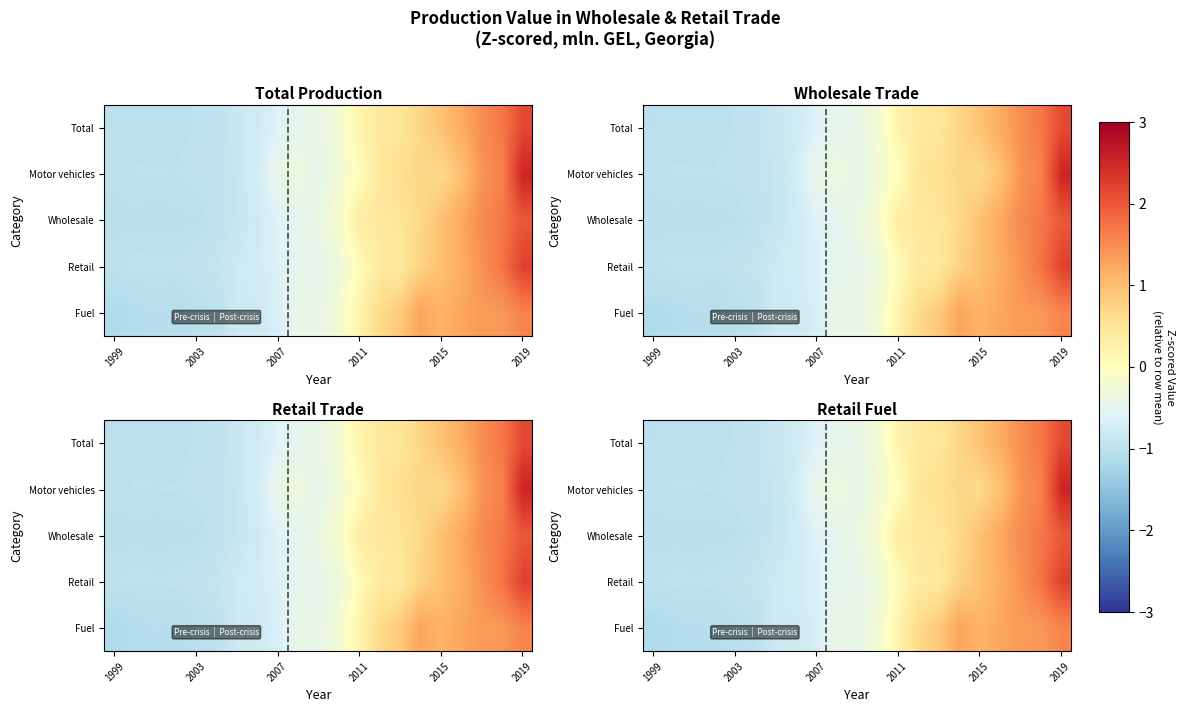

What is the minimum value for Retail?

-1.0